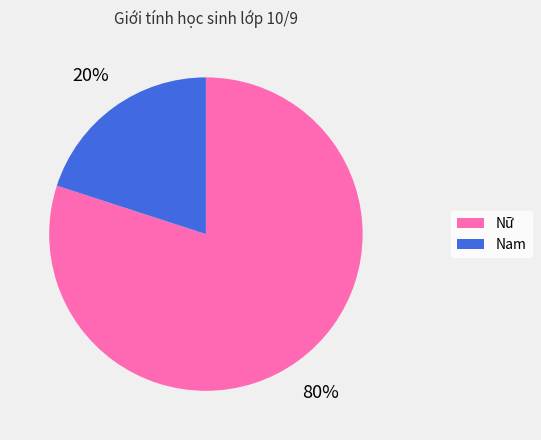

Do Nam and Nữ together represent more than half of the pie?

Yes